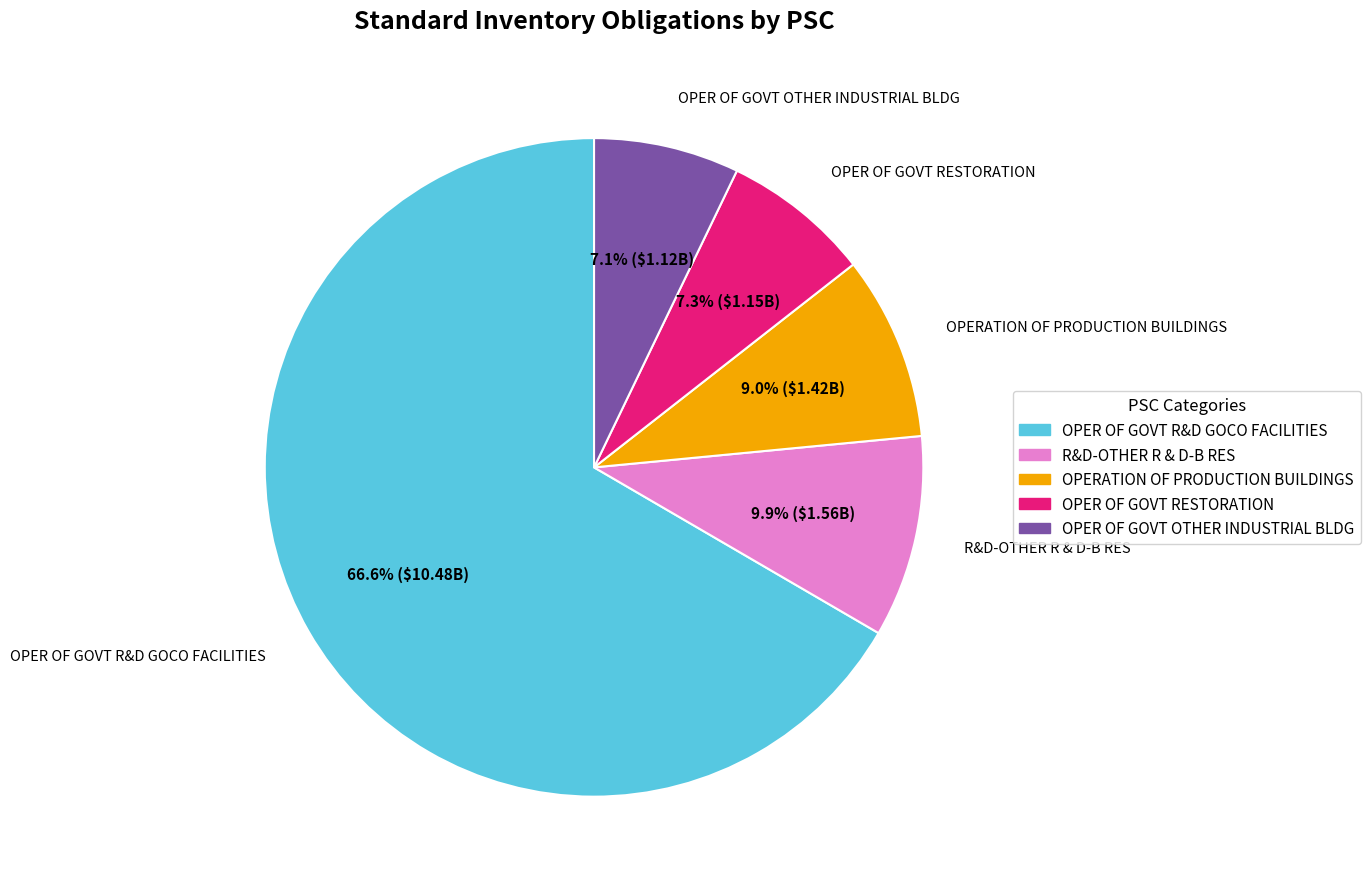

Combined, do OPER OF GOVT OTHER INDUSTRIAL BLDG and OPER OF GOVT RESTORATION account for over 50%?

No